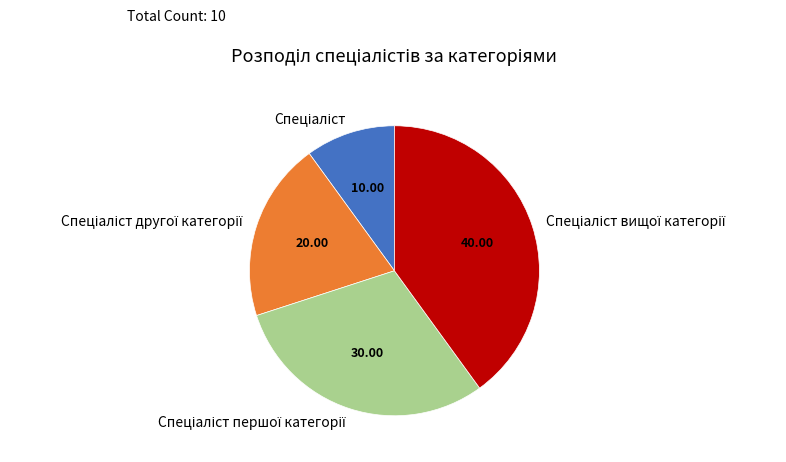

Does any single category account for the majority?

No